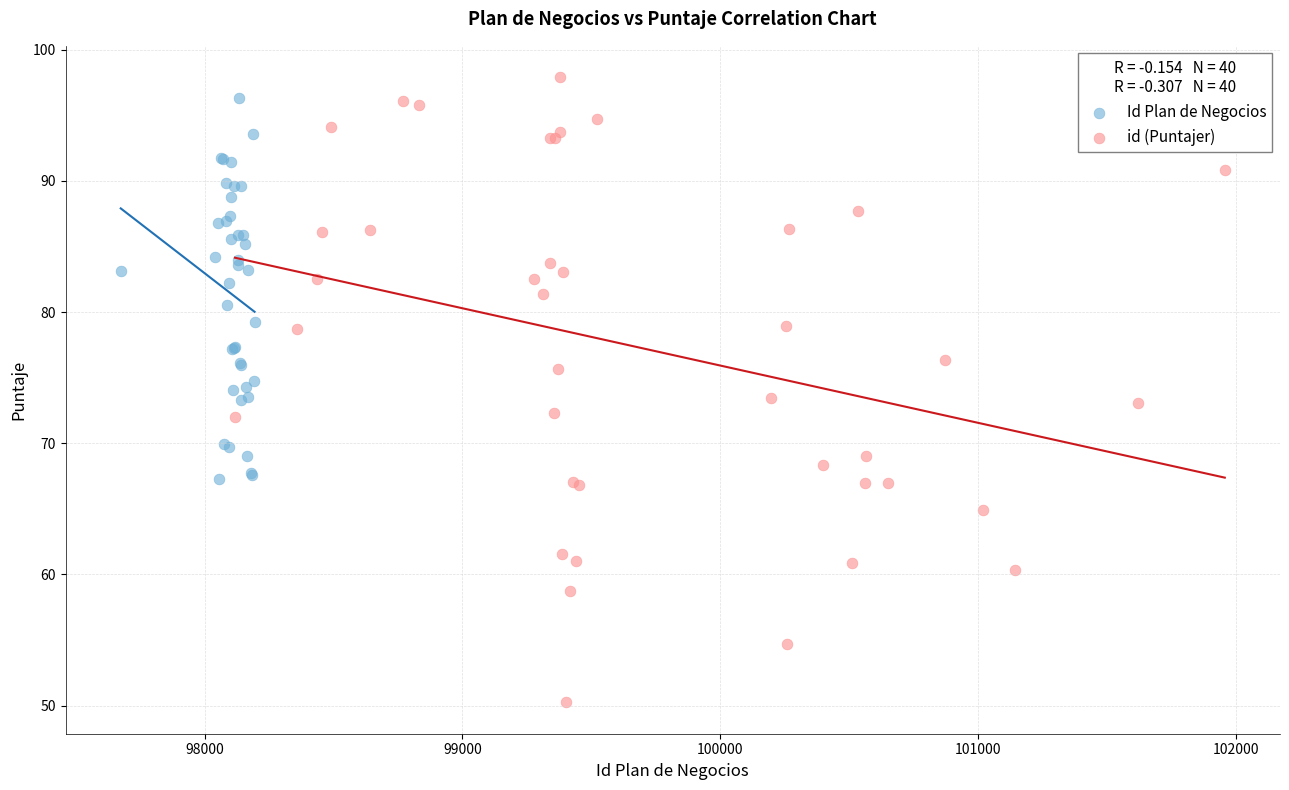

Which series contains the lowest Y value?

id (Puntajer)